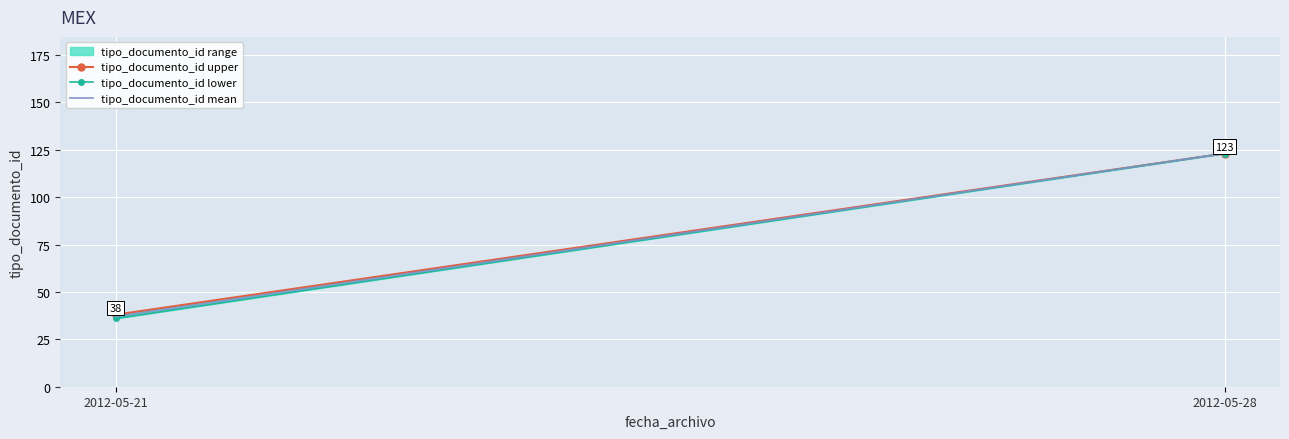

What is the value of the tipo_documento_id upper point at the 1st from the left?

38